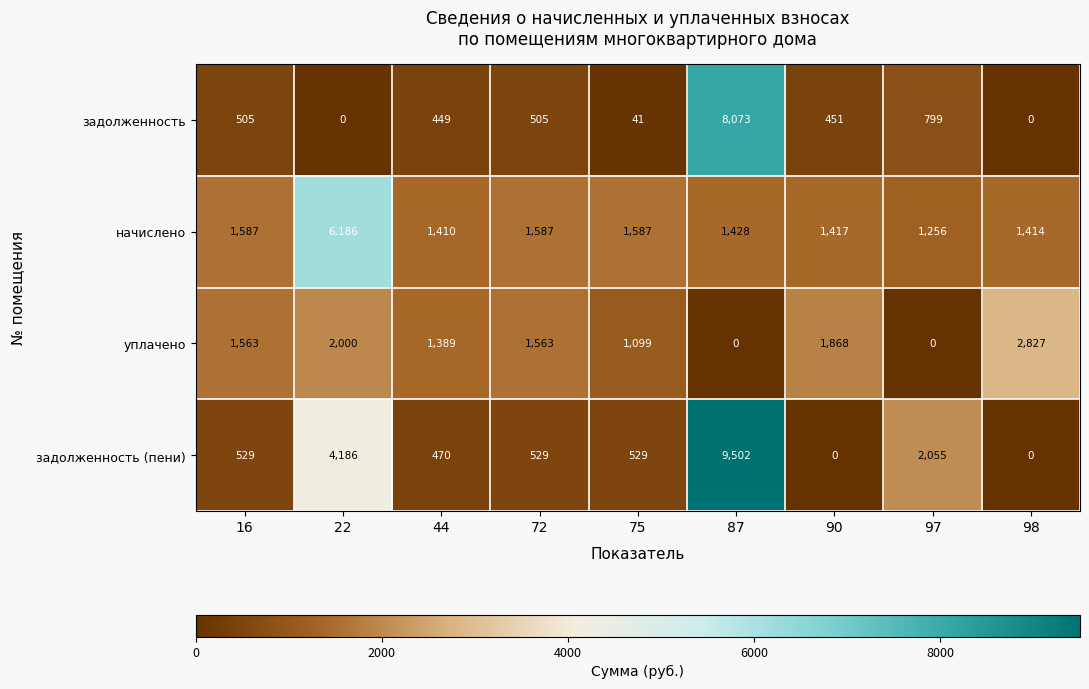

Between 44 and 97, which series saw the biggest shift?

задолженность (пени)